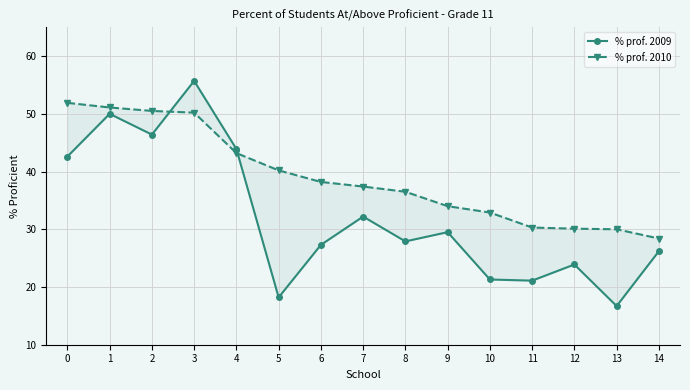

How many times do % prof. 2010 and % prof. 2009 cross each other?

2